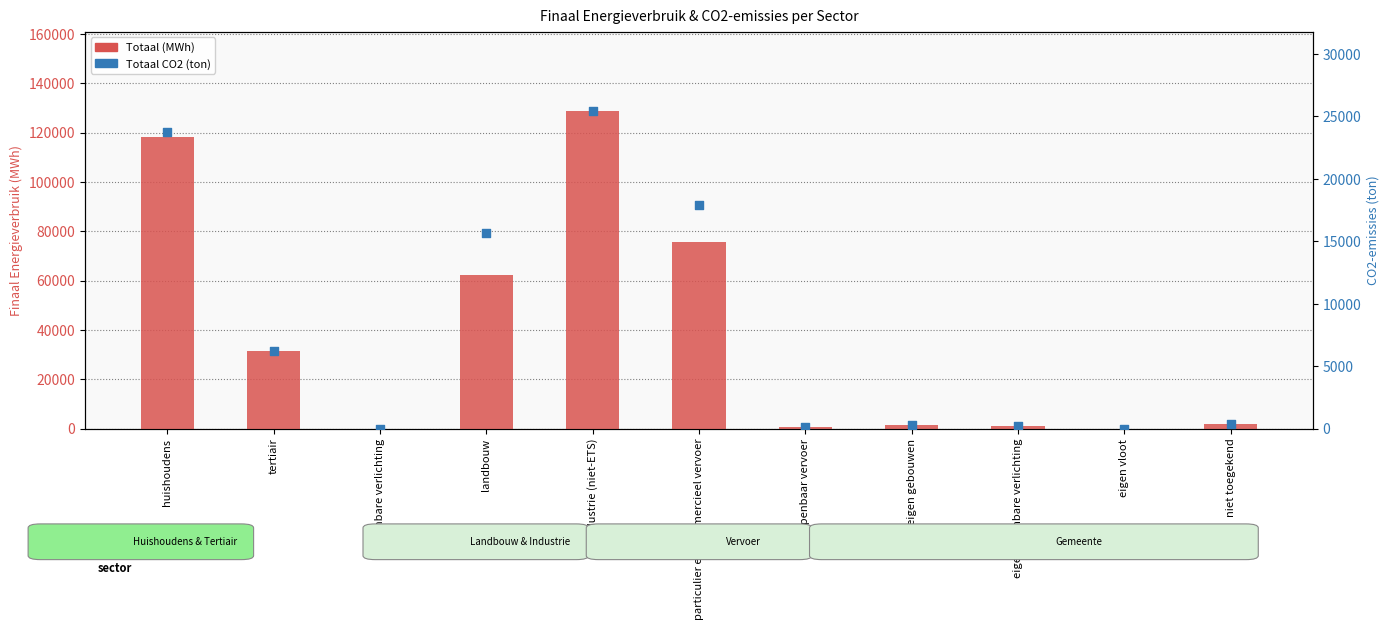

Which series reaches the minimum Y coordinate?

Totaal (MWh)